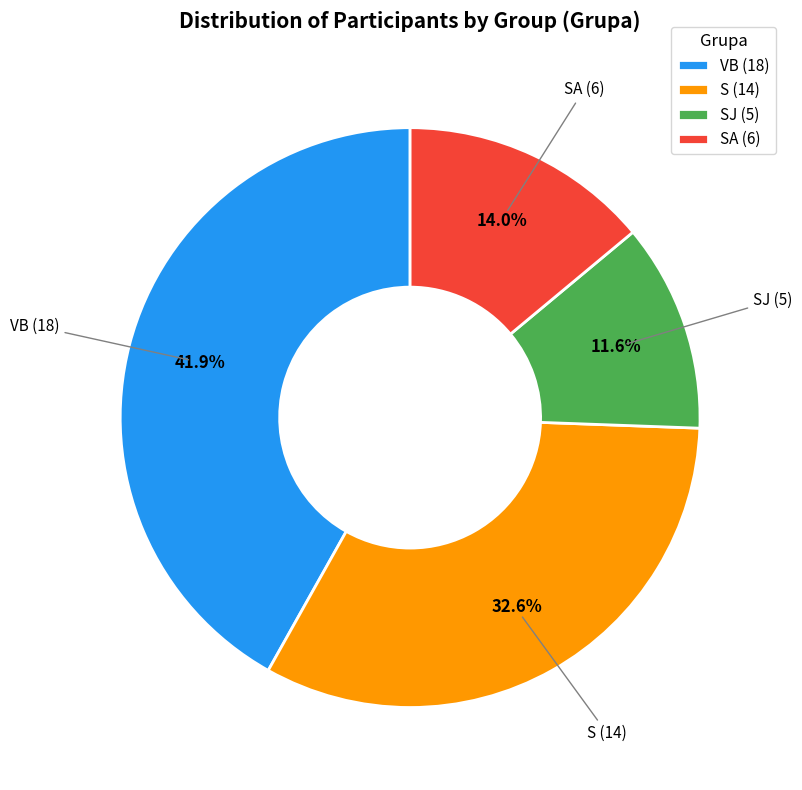

Is S (14) the majority of the pie?

No